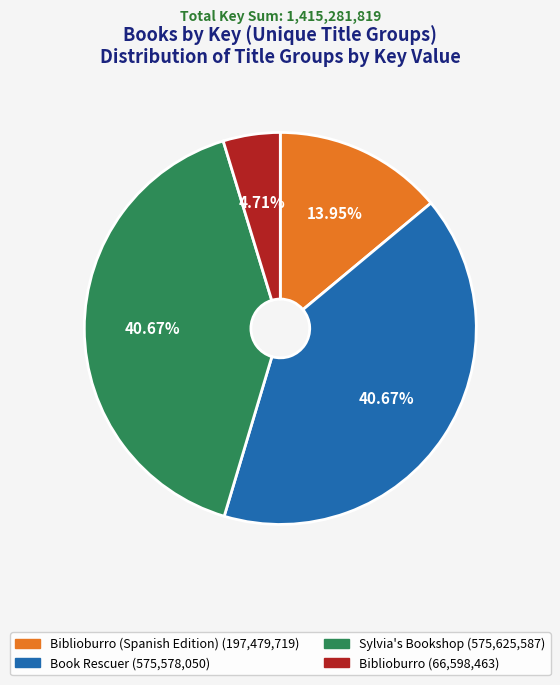

Does any single category account for the majority?

No